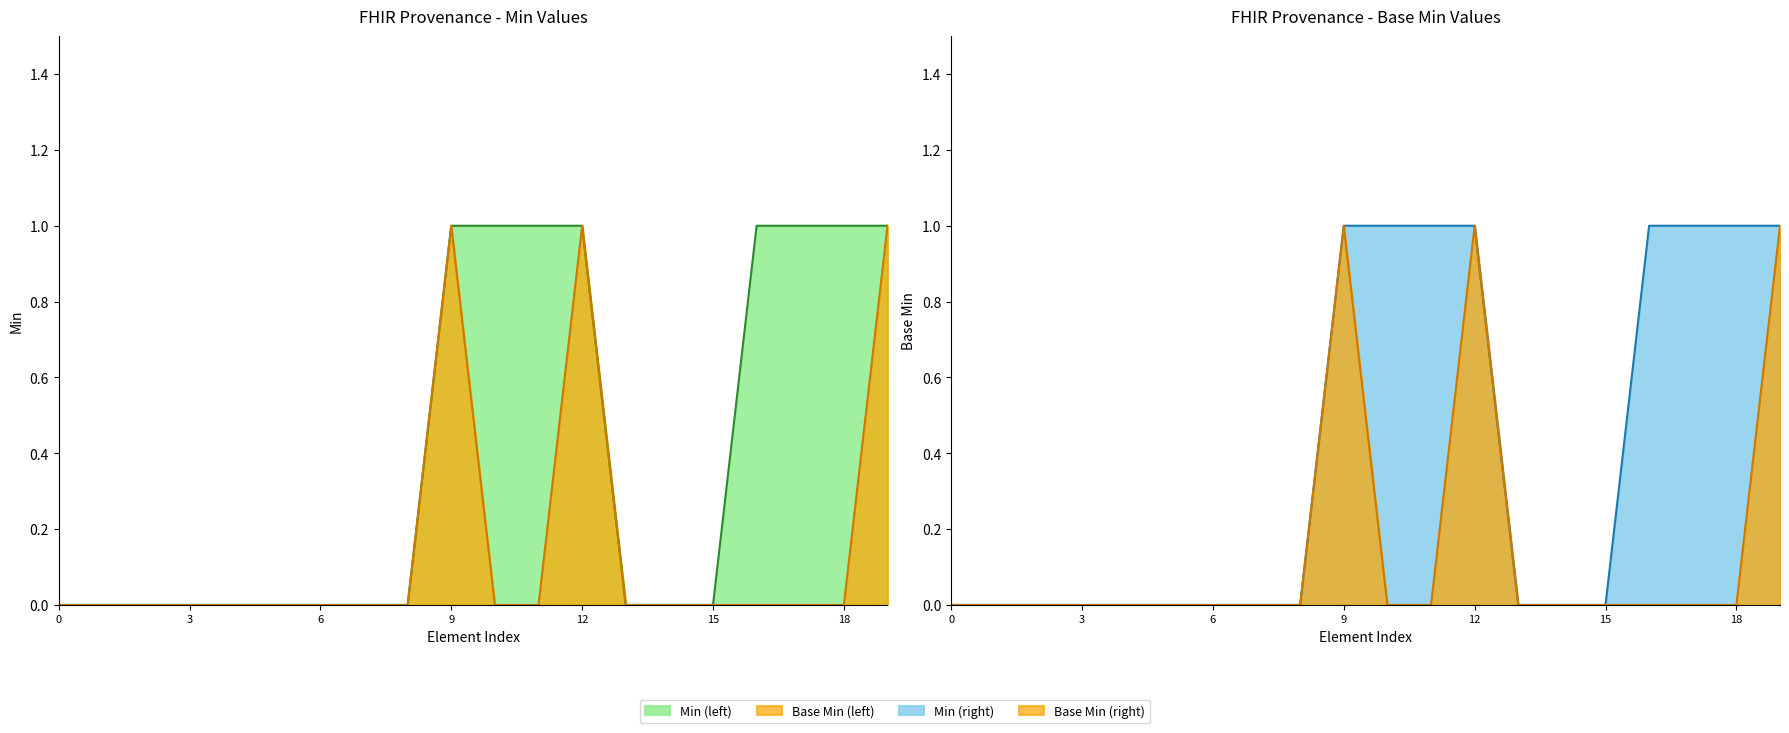

Which series has the largest total across all categories?

Min